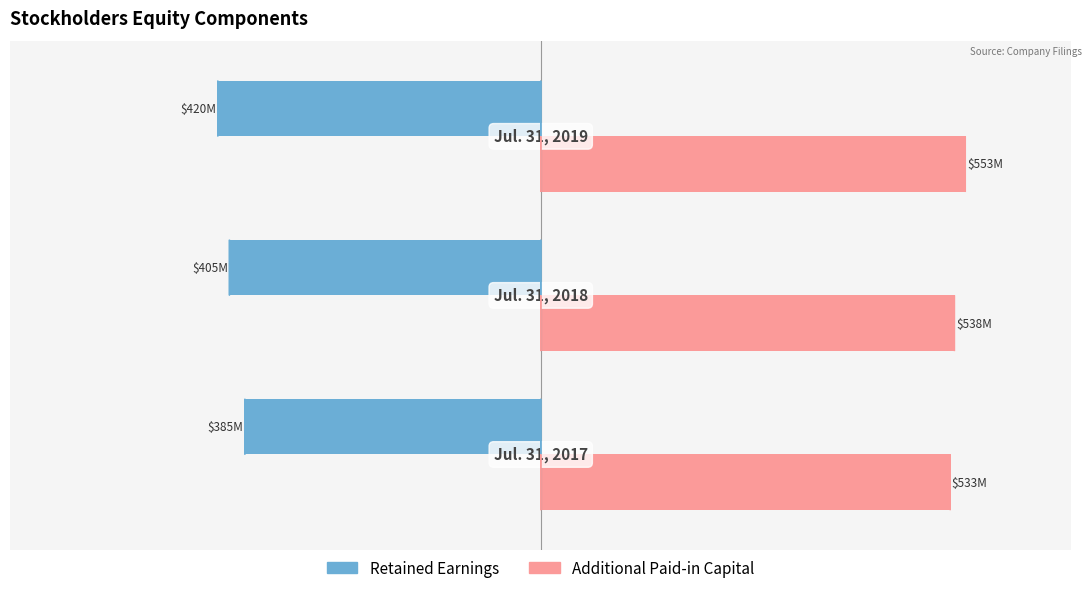

What are all the series names shown in the legend?

Retained Earnings, Additional Paid-in Capital